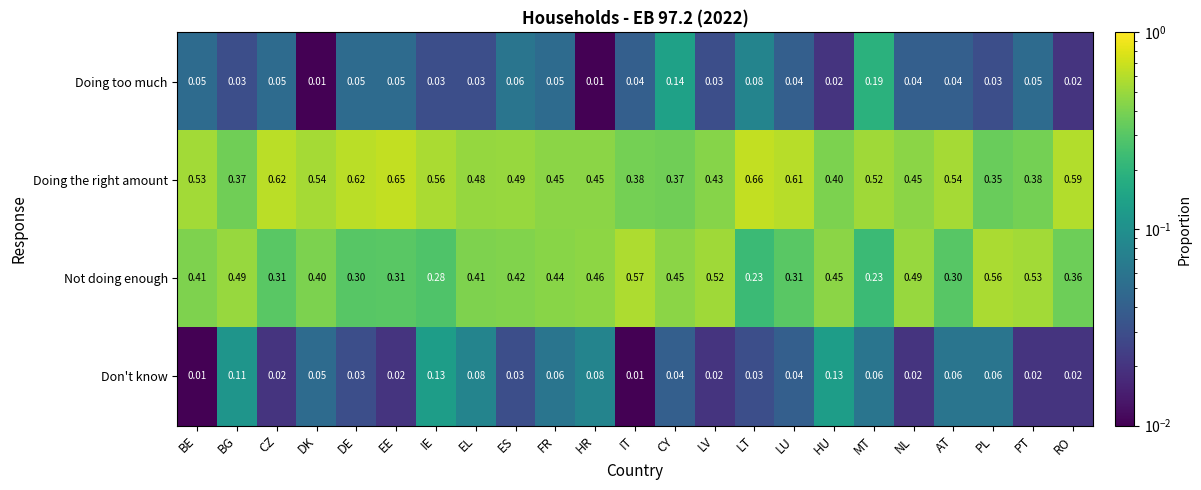

Which series changed the most between BG and LV?

Don't know